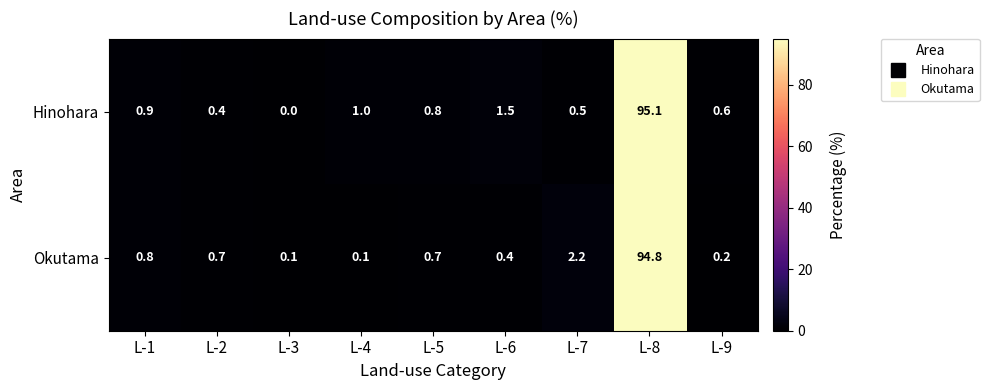

Which series has the widest spread of values?

Hinohara